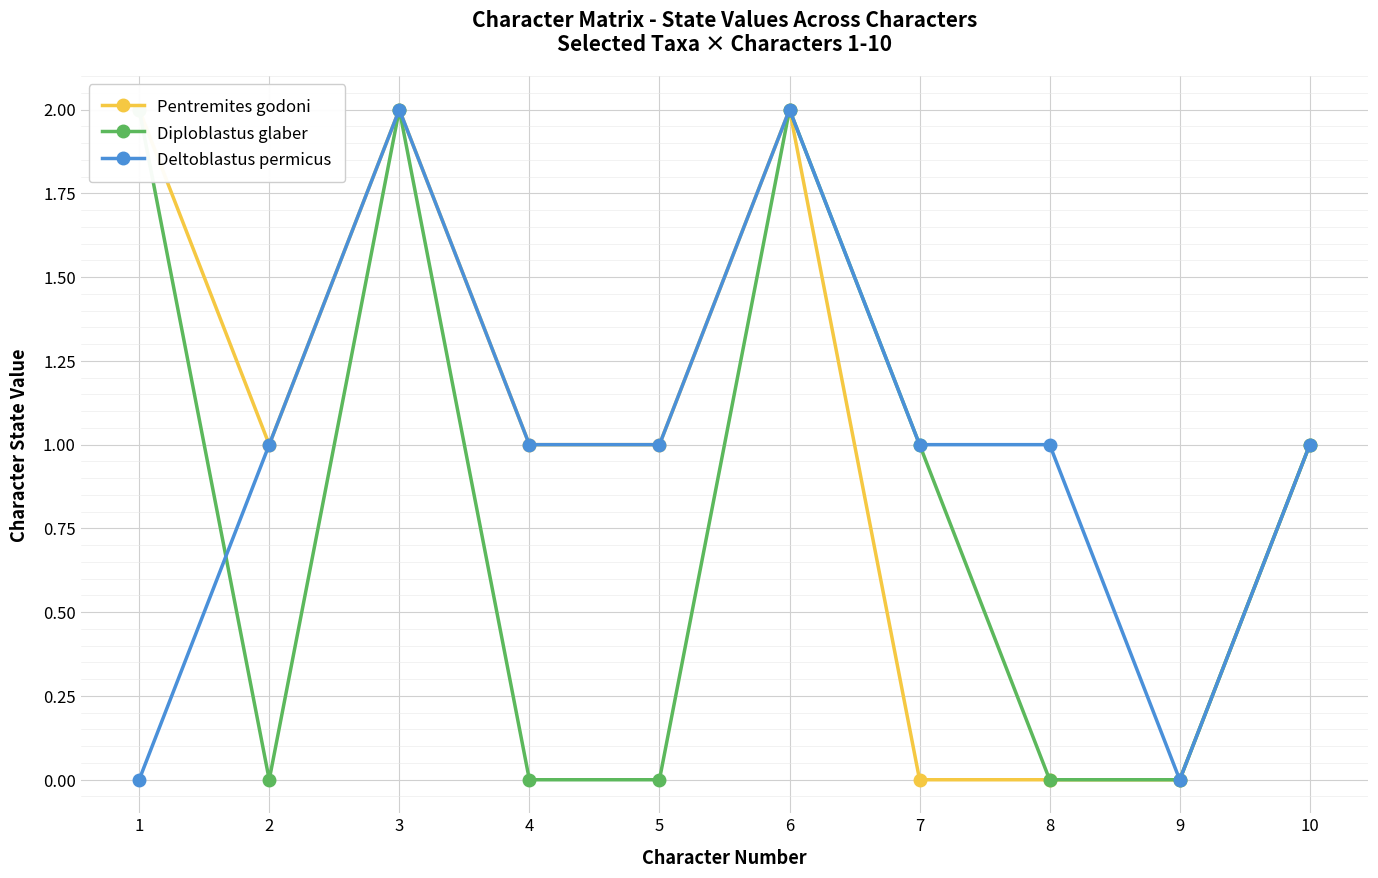

Reading left to right, extract all data points from this chart.

Pentremites godoni: 2	1	2	1	1	2	0	0	0	1
Diploblastus glaber: 2	0	2	0	0	2	1	0	0	1
Deltoblastus permicus: 0	1	2	1	1	2	1	1	0	1